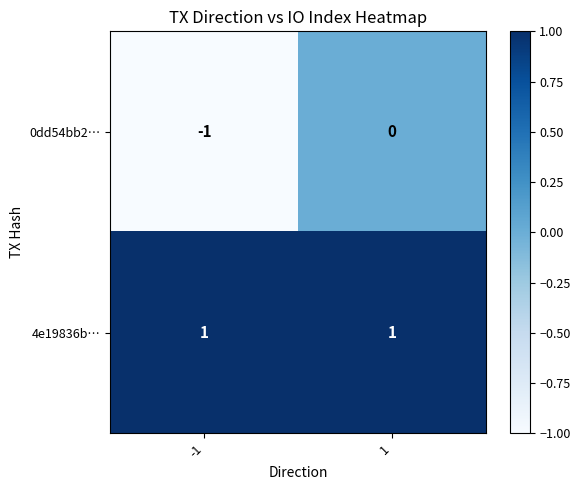

List the series in order of their peak value, highest first.

4e19836b…, 0dd54bb2…